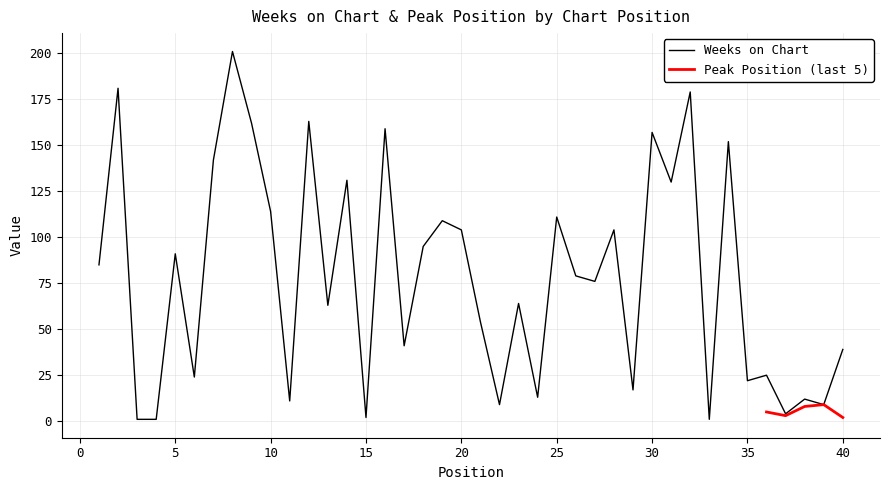

Reading right to left, list all the values displayed in this chart.

39	9	12	4	25	22	152	1	179	130	157	17	104	76	79	111	13	64	9	54	104	109	95	41	159	2	131	63	163	11	114	162	201	142	24	91	1	1	181	85